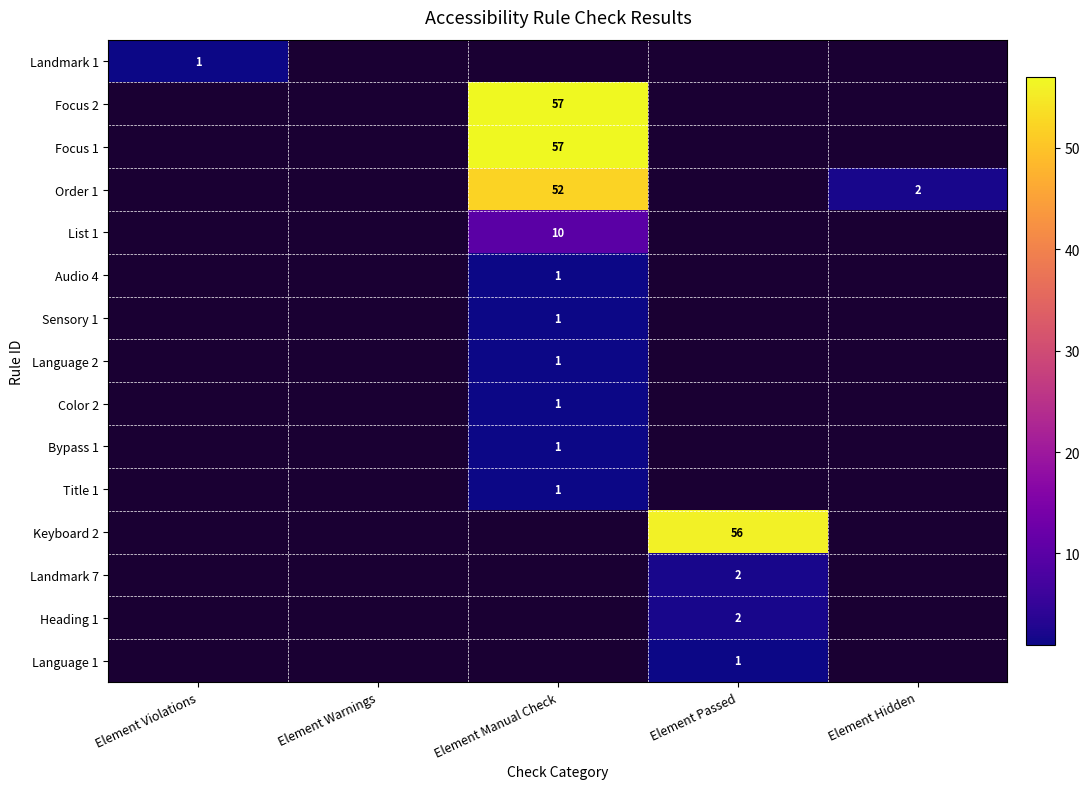

The Order 1 series shows 2 at Element Hidden. True or false?

True